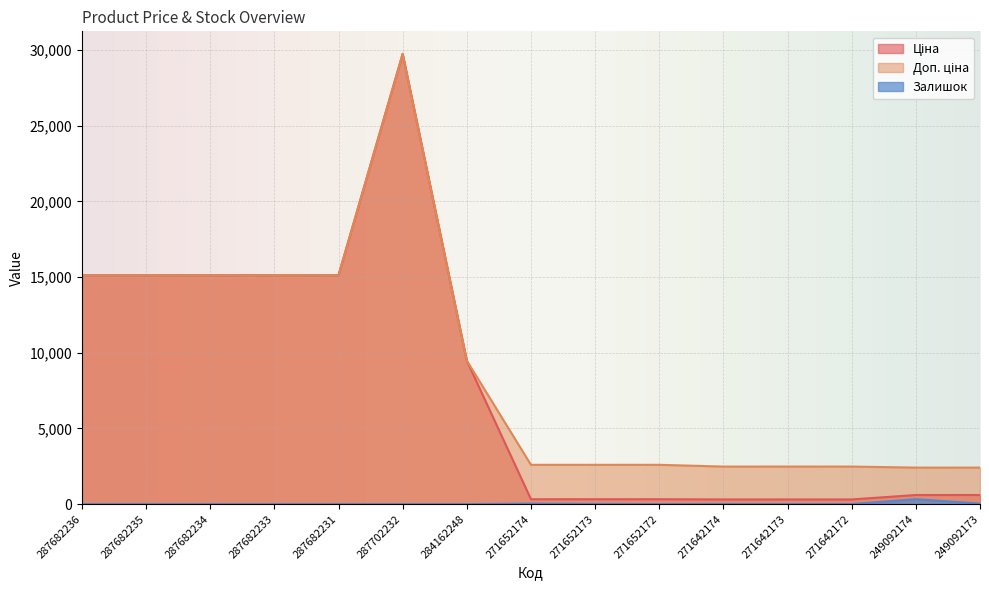

True or false: Доп. ціна has a value of 4390.0 at 271652174.

False